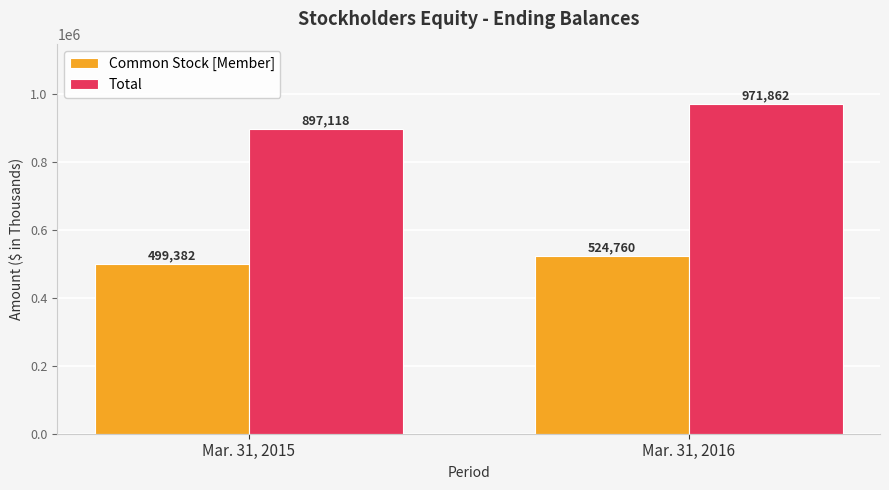

Reading left to right, transcribe all the data shown in this chart.

Common Stock [Member]: Mar. 31, 2015=499382	Mar. 31, 2016=524760
Total: Mar. 31, 2015=897118	Mar. 31, 2016=971862